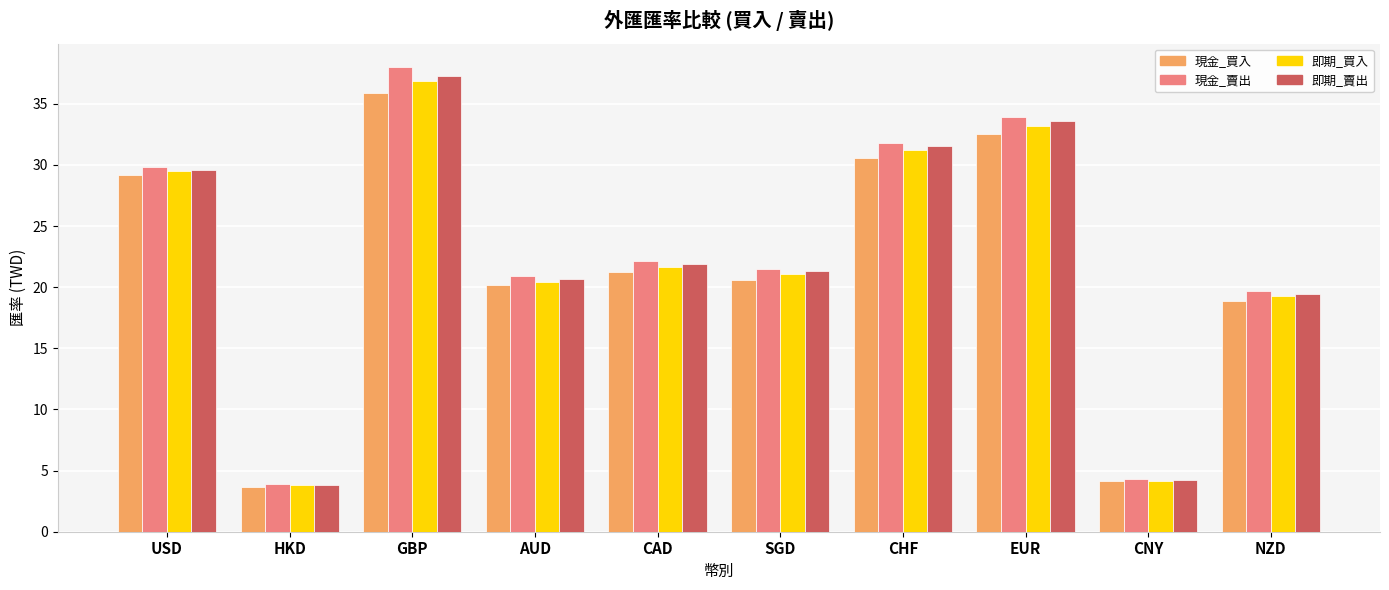

What is the total value across all series at GBP?

148.1